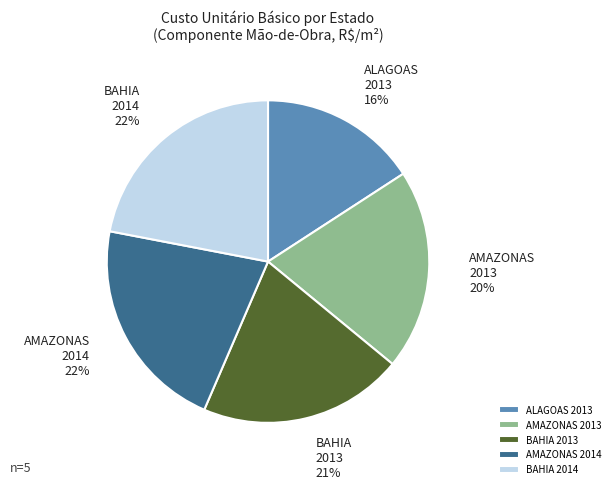

Which category has the smallest portion of the pie?

ALAGOAS 2013